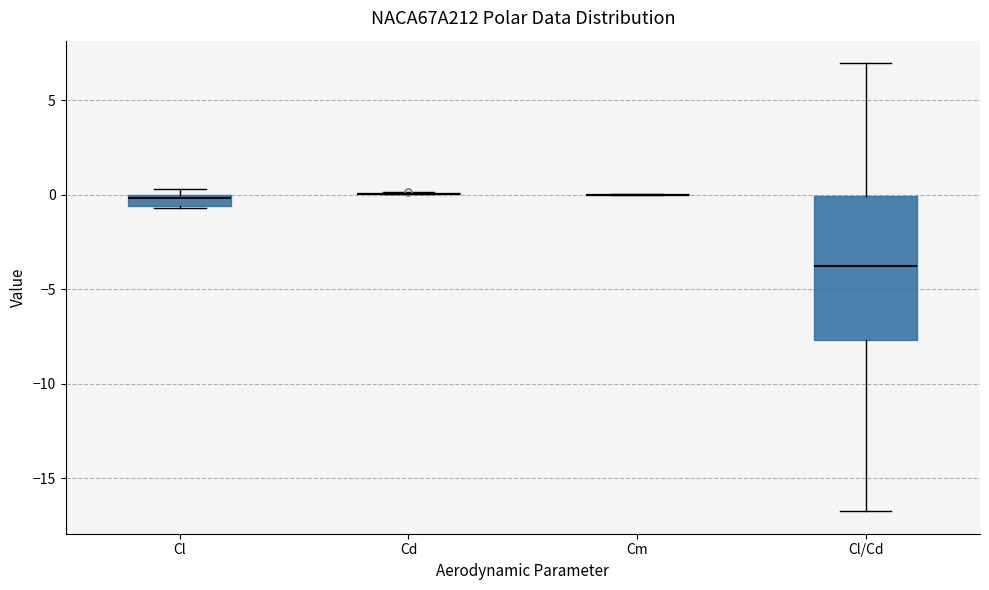

Comparing the boxes themselves (not the whiskers), which one is the tallest?

Cl/Cd